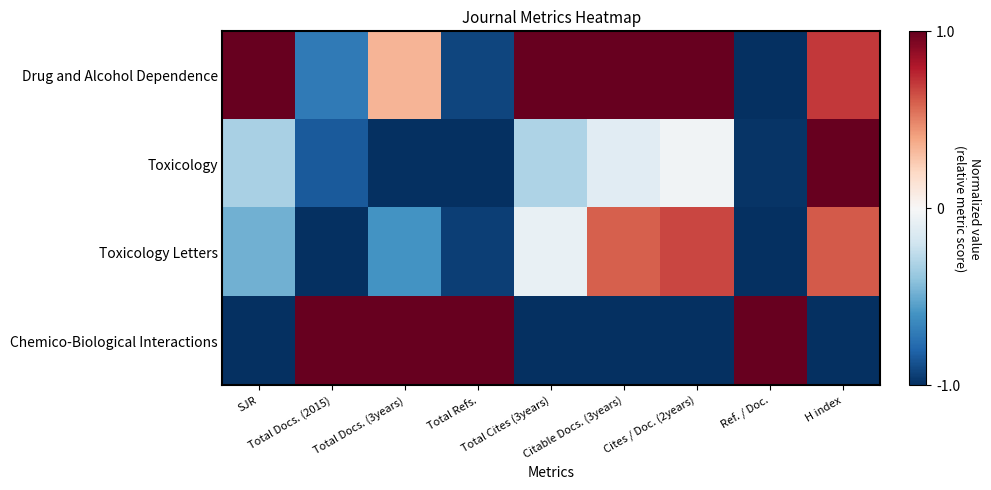

Which series changed the most between Total Docs. (2015) and Citable Docs. (3years)?

Chemico-Biological Interactions